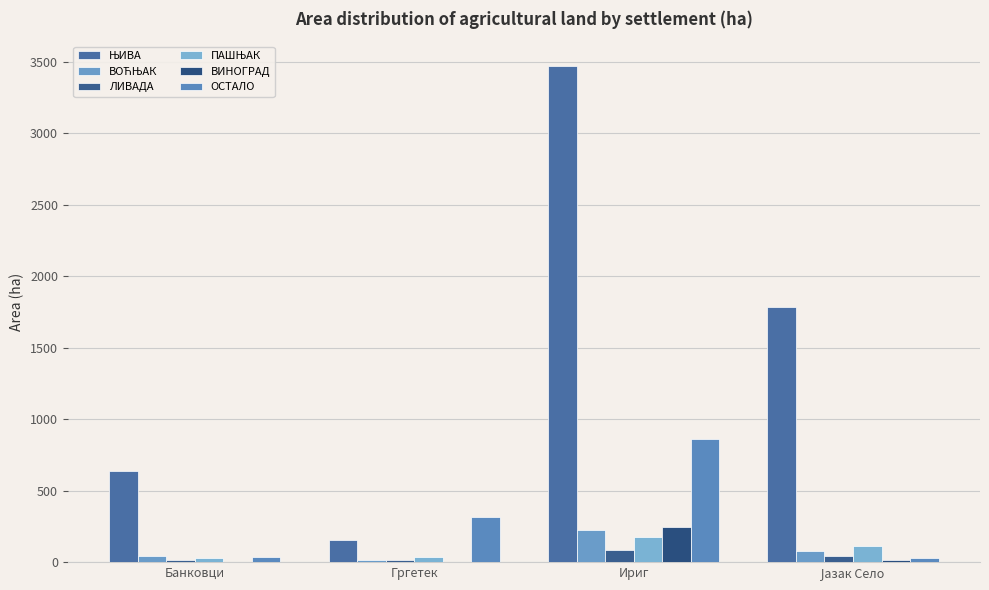

Which series has the largest range (max minus min)?

ЊИВА